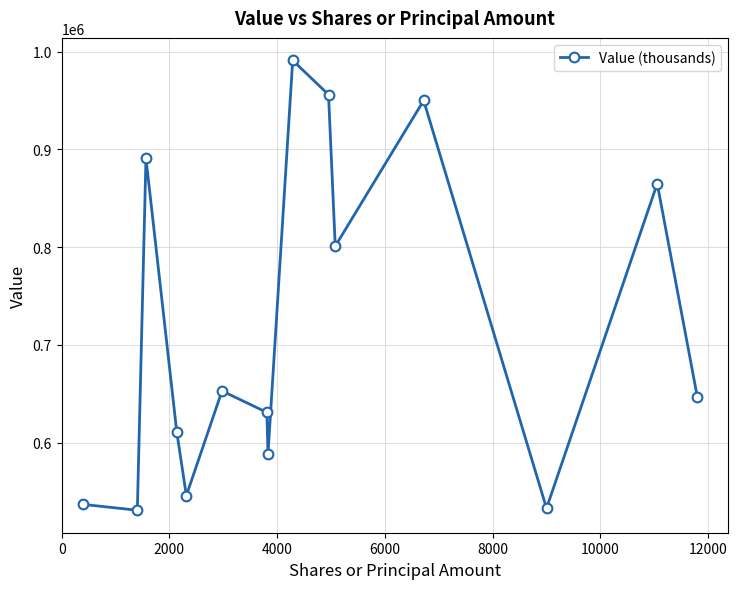

How many series are shown in this chart?

1